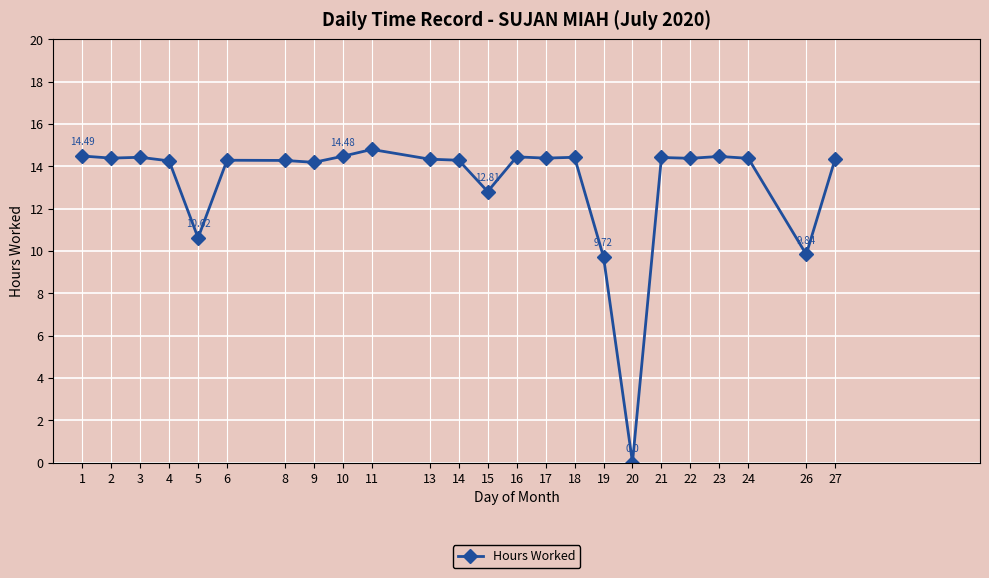

What is the greatest value displayed?

14.8